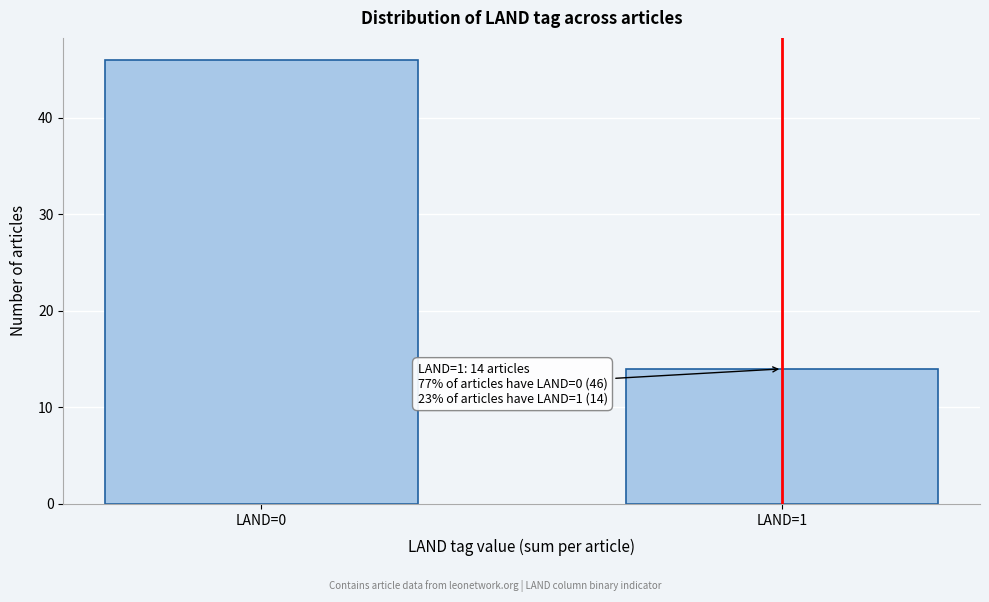

Reading right to left, list all the values displayed in this chart.

LAND=1=14	LAND=0=46